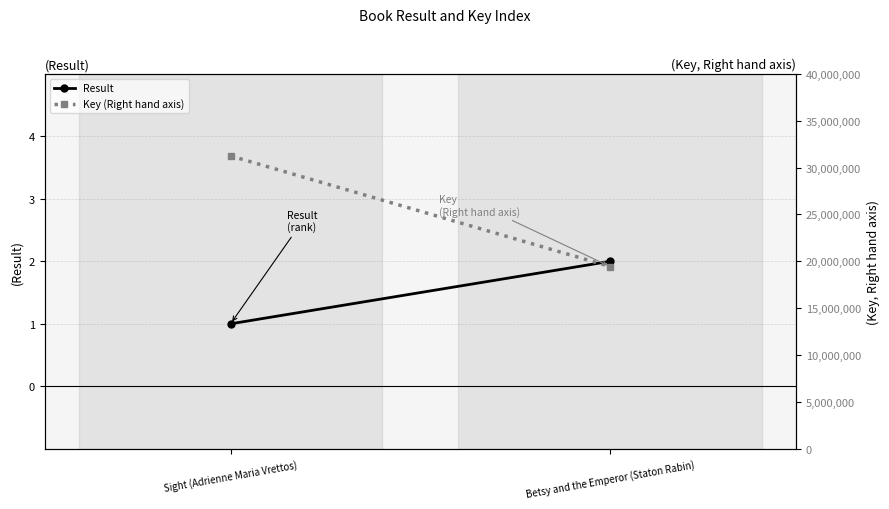

How many data points in Key (Right hand axis) are less than 31247515?

1